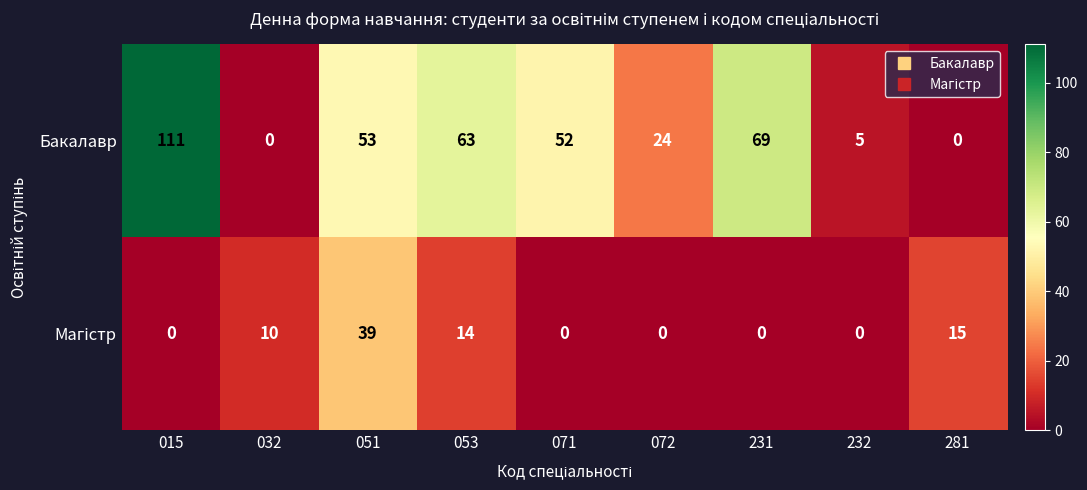

Where is Бакалавр nearest to the value 55?

051